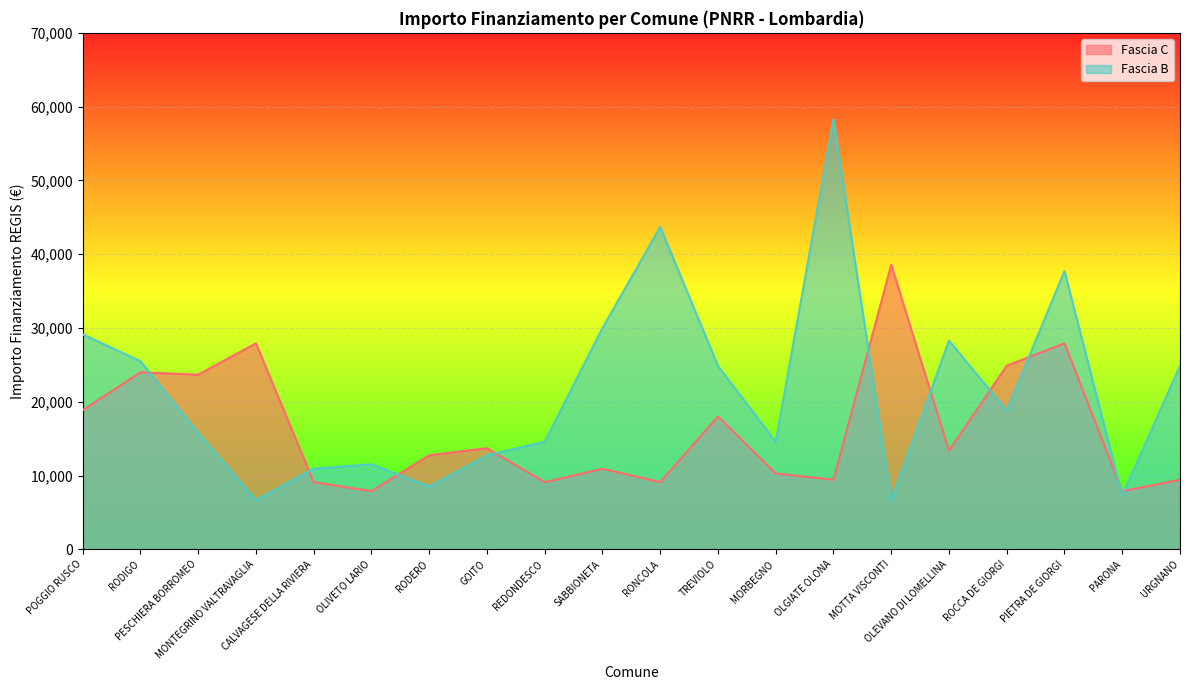

Count the number of data series in this chart.

2